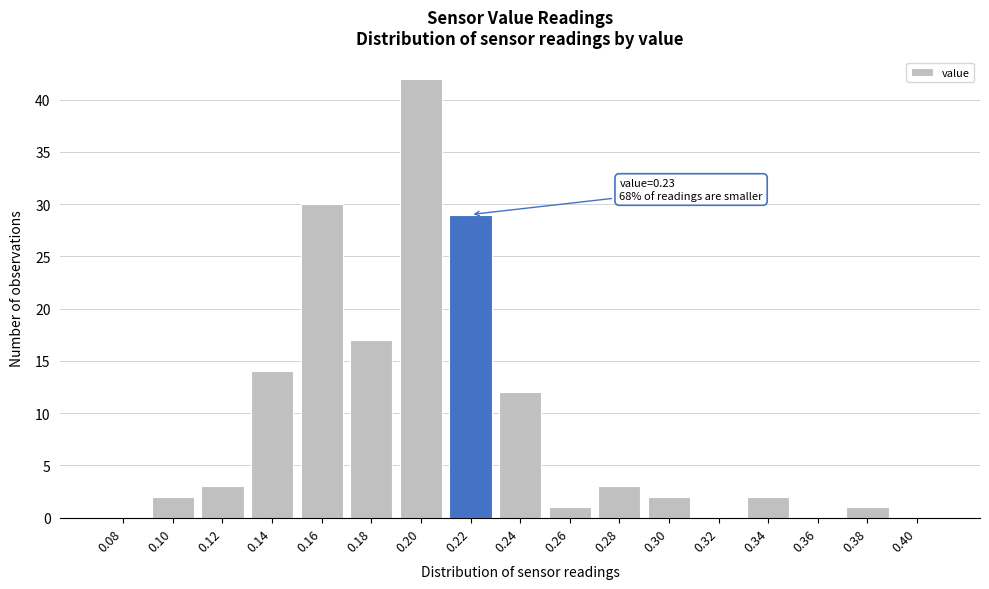

Reading left to right, extract all data points from this chart.

0.08=0	0.10=2	0.12=3	0.14=14	0.16=30	0.18=17	0.20=42	0.22=29	0.24=12	0.26=1	0.28=3	0.30=2	0.32=0	0.34=2	0.36=0	0.38=1	0.40=0